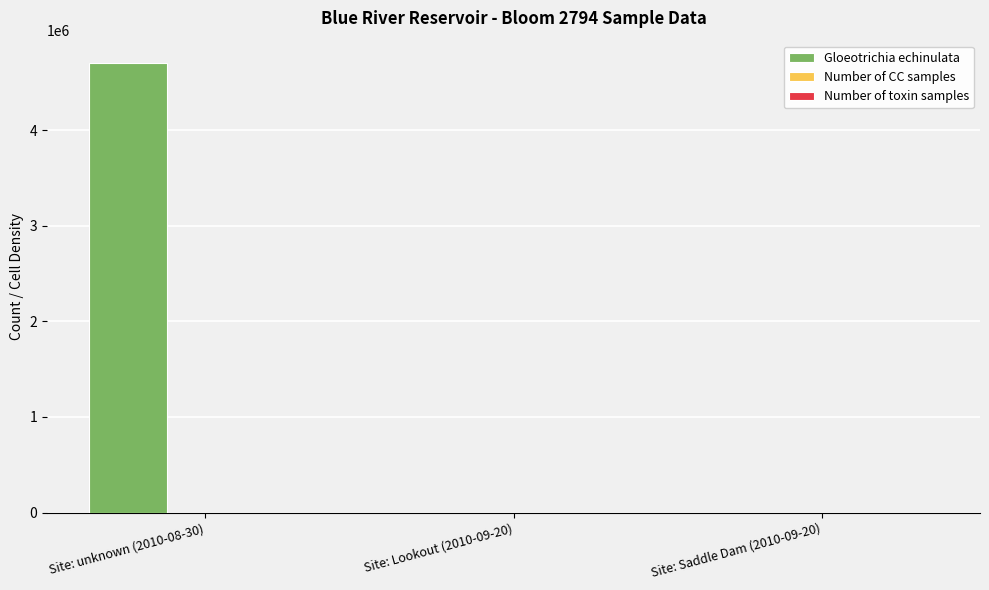

What is the total value across all series at Site: unknown (2010-08-30)?

4700002